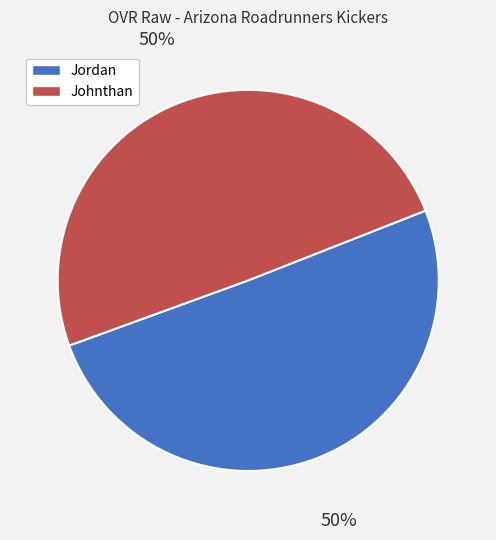

To the nearest percent, what percentage of the pie is Johnthan?

50%